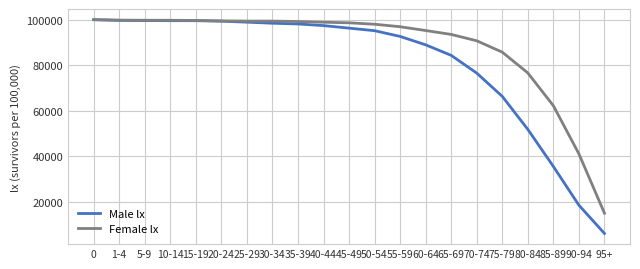

Does the chart display data point markers on the line(s)?

No